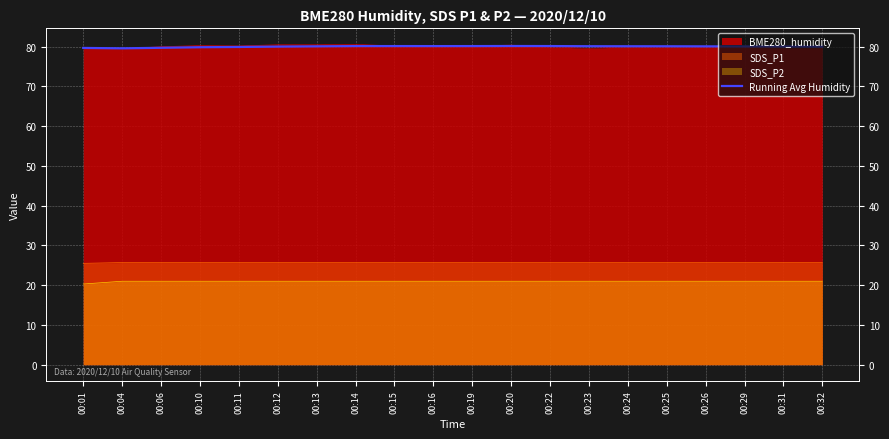

What is the value of the 14th point from the left?

80.1